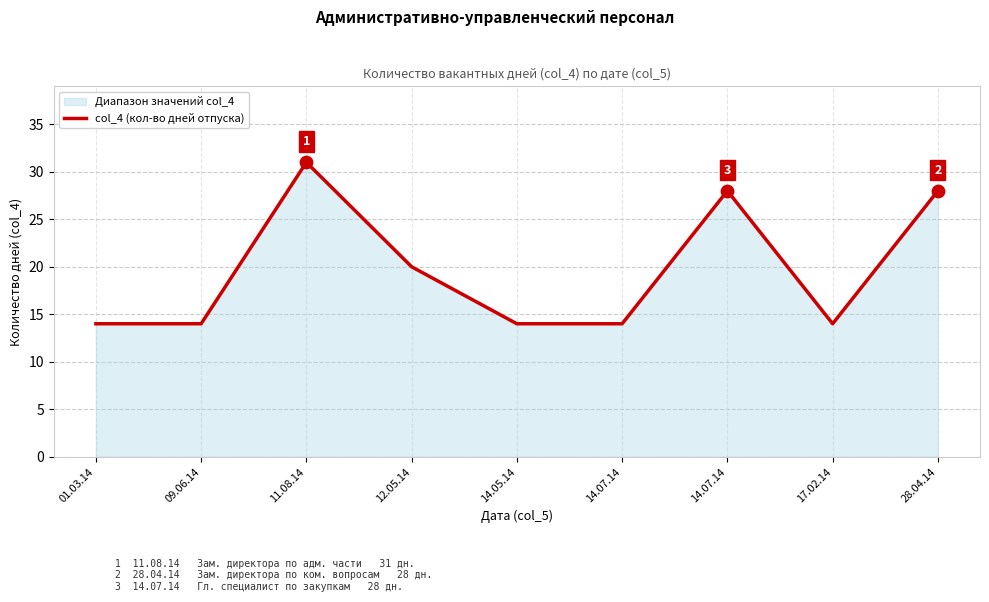

What is the change in value from 17.02.14 to 28.04.14?

+14